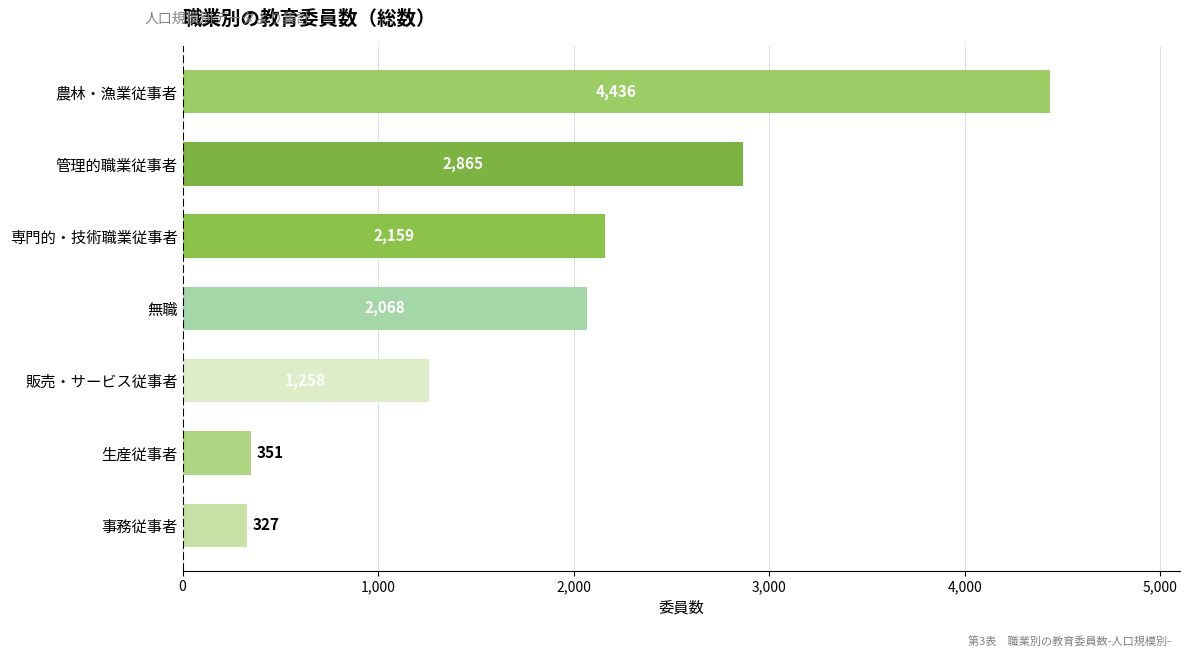

What is the sum of all values?

13464